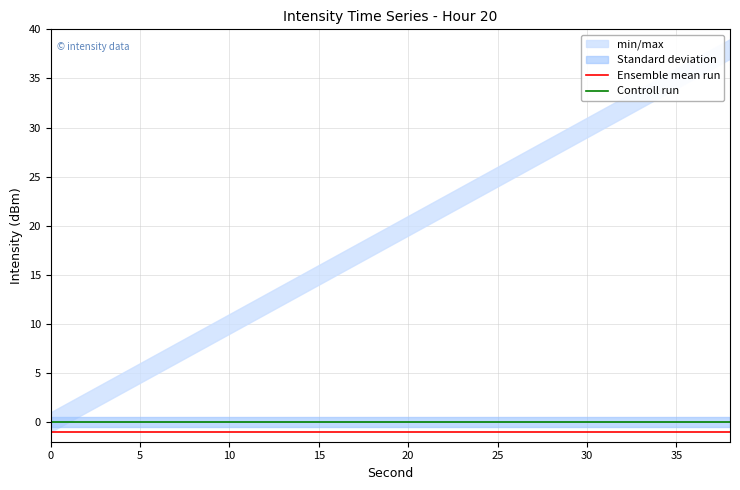

Reading left to right, extract all data points from this chart.

Ensemble mean run: -1	-1	-1	-1	-1	-1	-1	-1	-1	-1	-1	-1	-1	-1	-1	-1	-1	-1	-1	-1
Controll run: 0	0	0	0	0	0	0	0	0	0	0	0	0	0	0	0	0	0	0	0